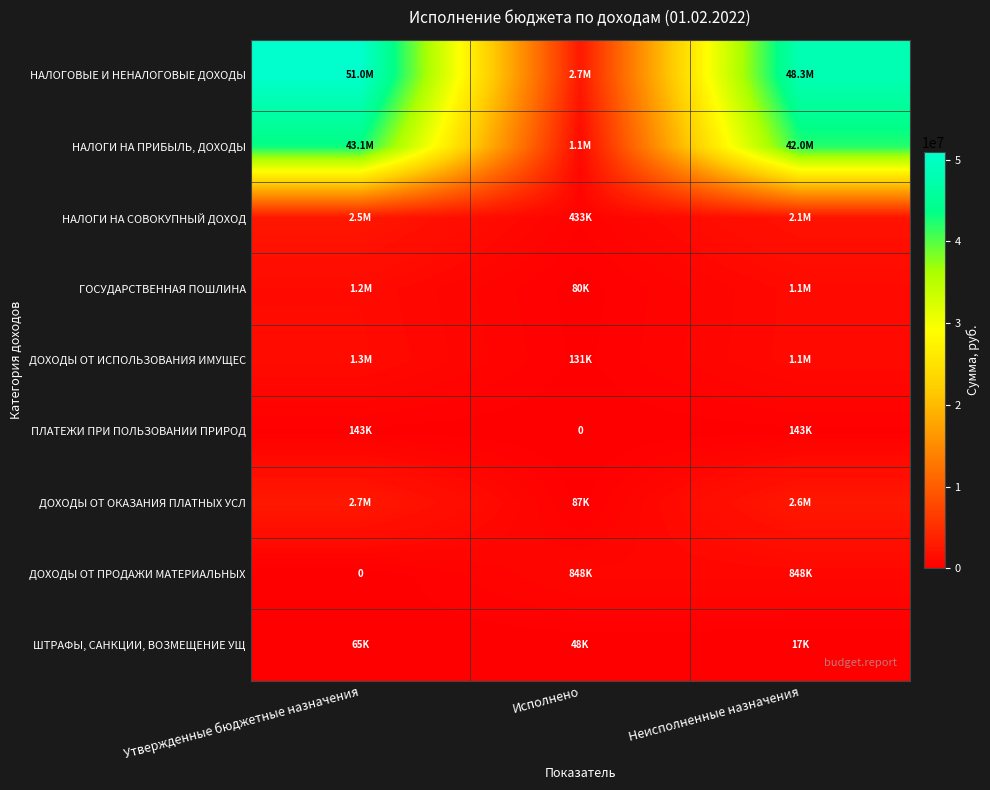

What is the difference between the highest and lowest values at Исполнено?

2708126.5